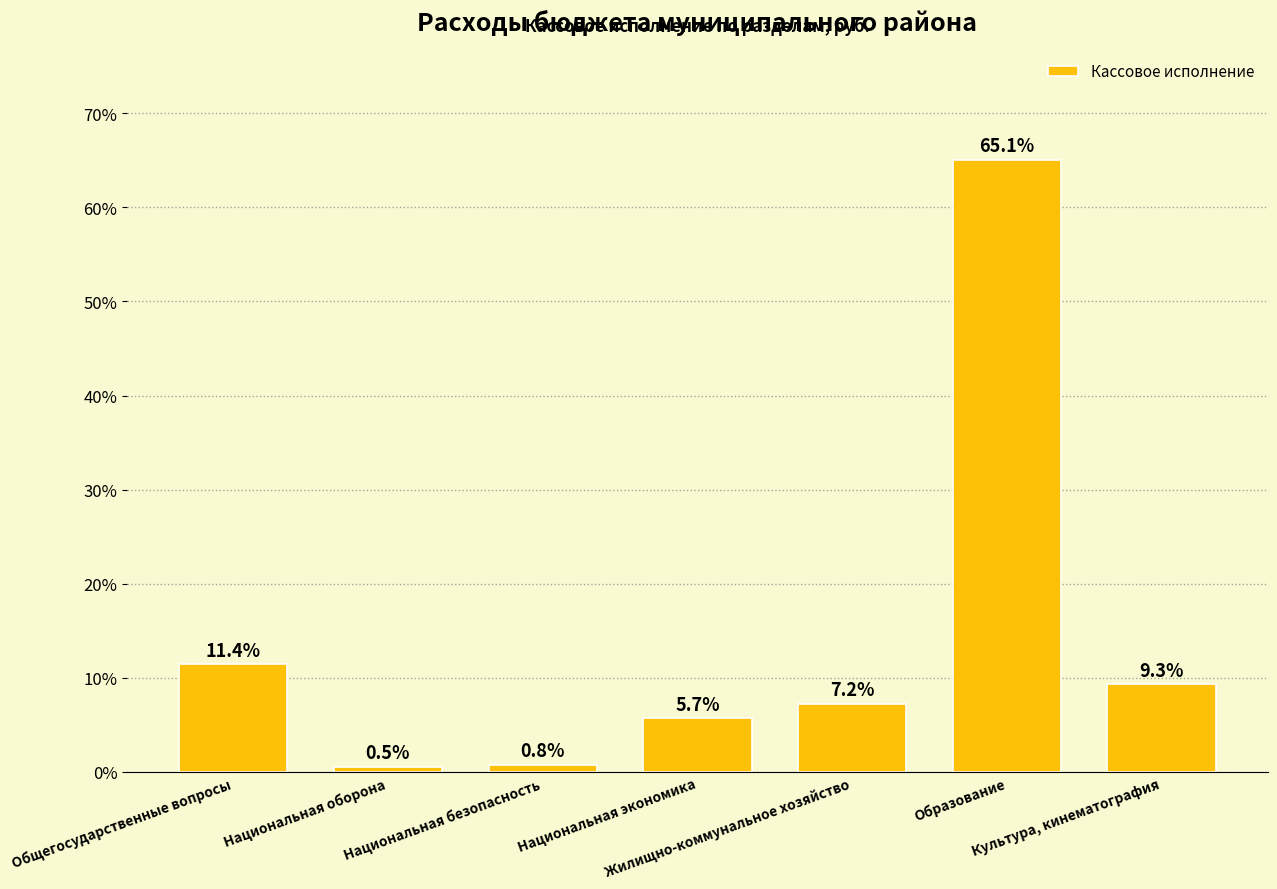

What is the change in value from Национальная безопасность to Образование?

+64.3